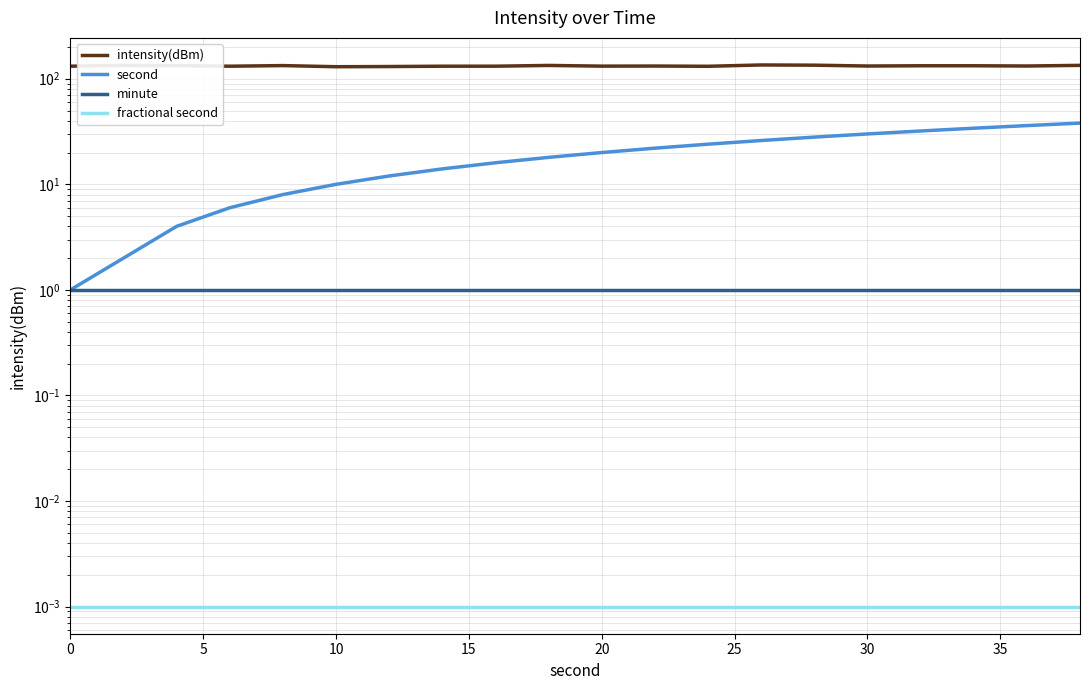

Is it true that minute equals 1.5 at 10?

False